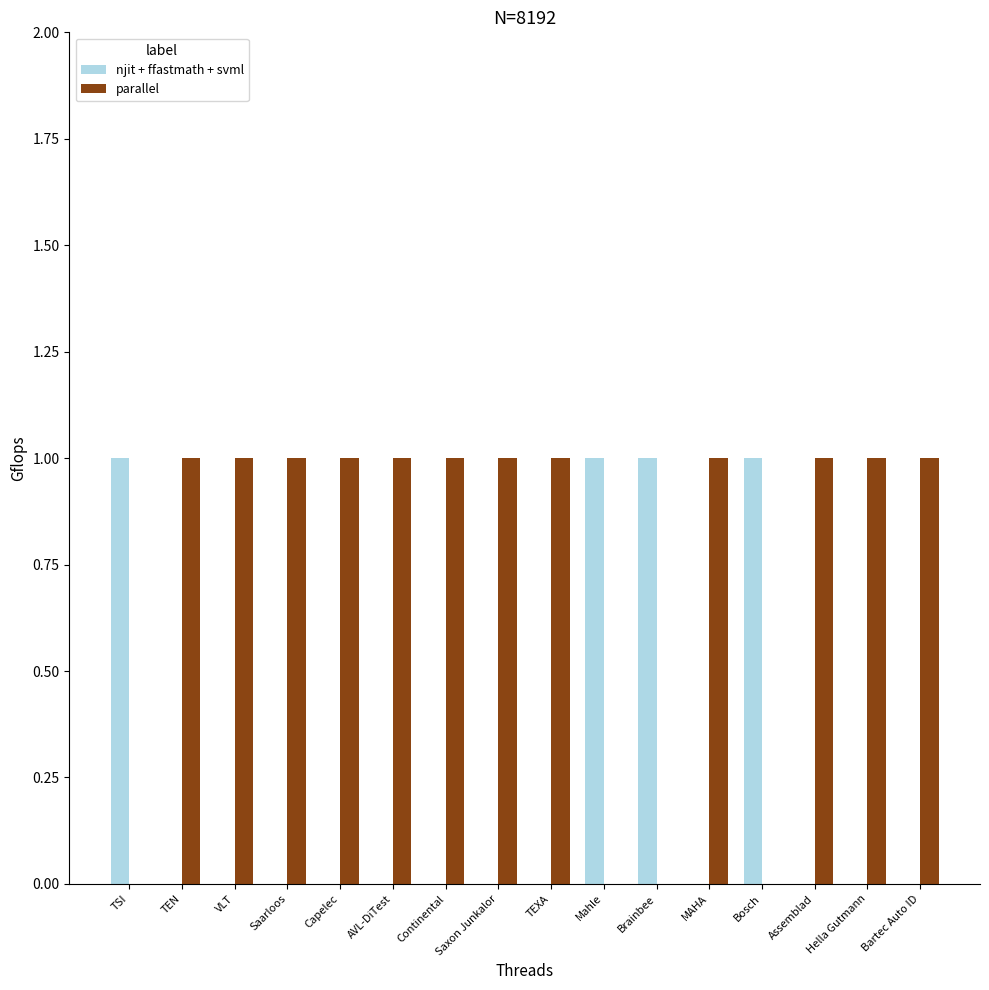

Which series has the largest total across all categories?

parallel